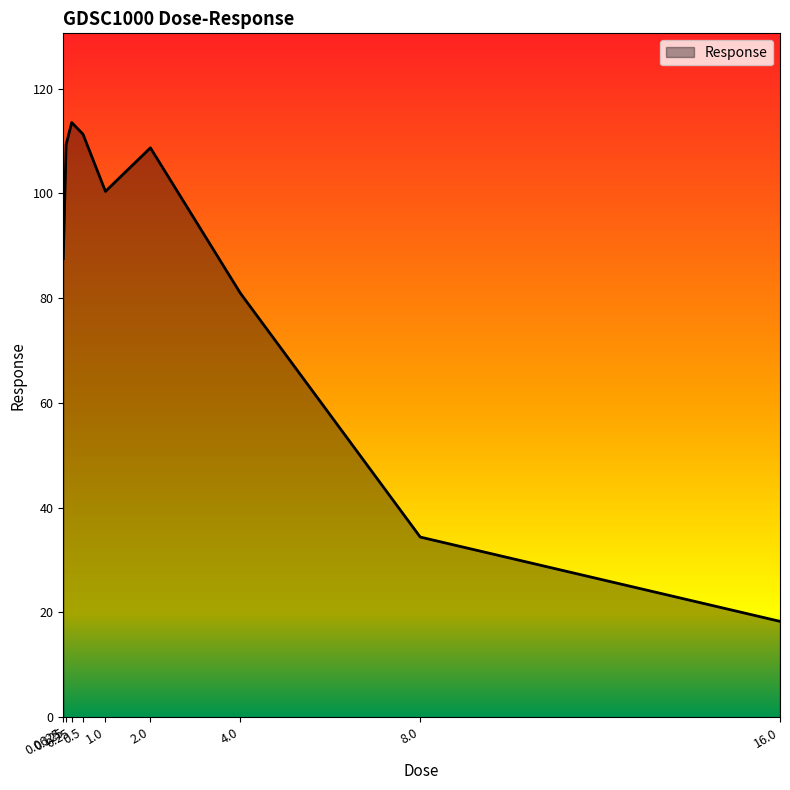

What is the minimum value shown in the chart?

18.3